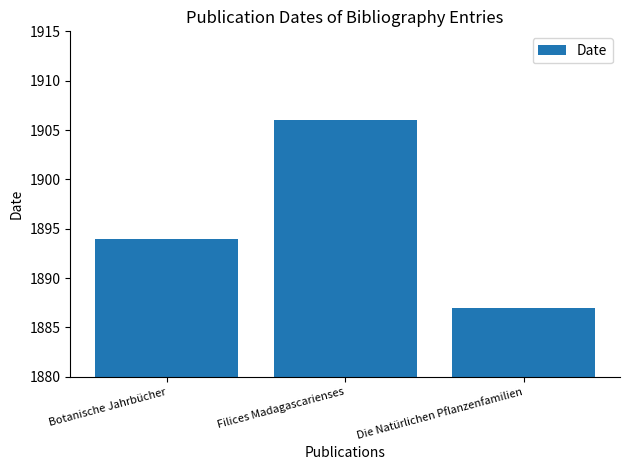

Does the chart contain stacked bars?

No